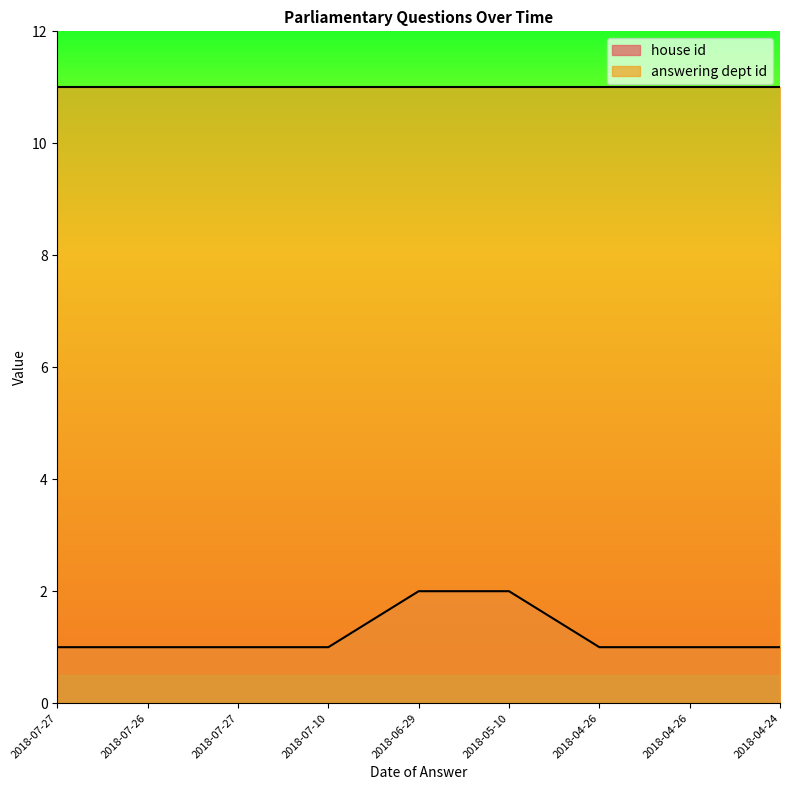

Is it true that the value at 2018-06-29 is 2?

True